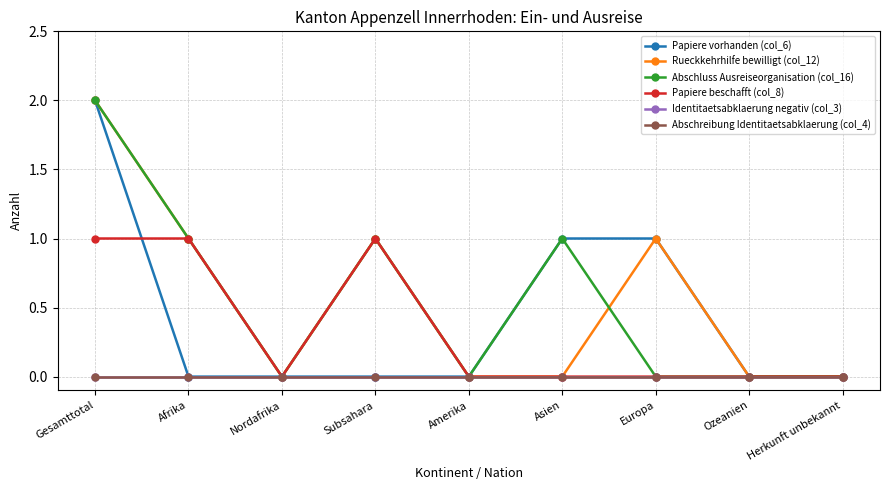

Which series has the widest spread of values?

Papiere vorhanden (col_6)